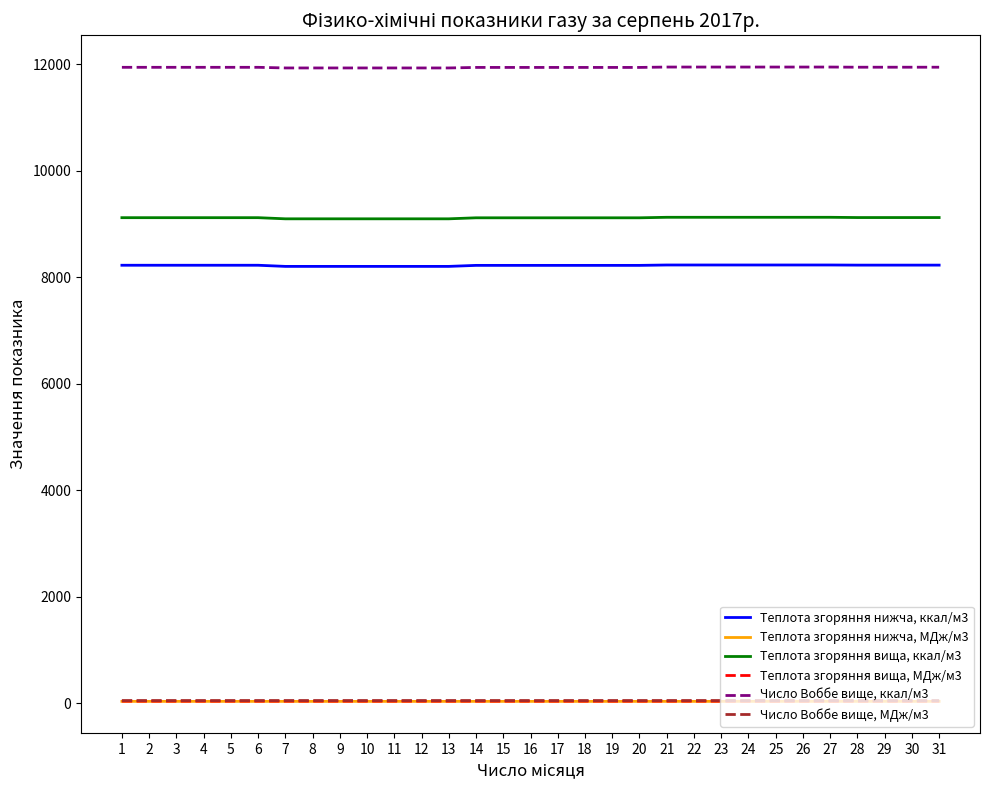

True or false: Число Воббе вище, МДж/м3 and Теплота згоряння вища, ккал/м3 cross at least once.

False